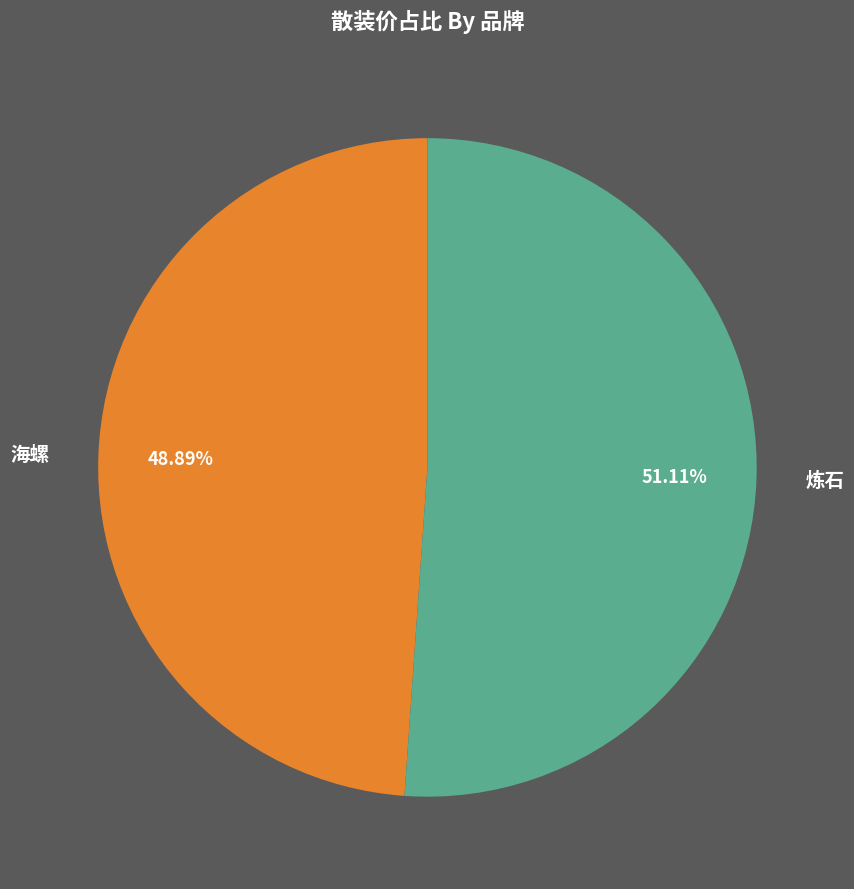

True or false: 炼石 accounts for 51% of the total.

True